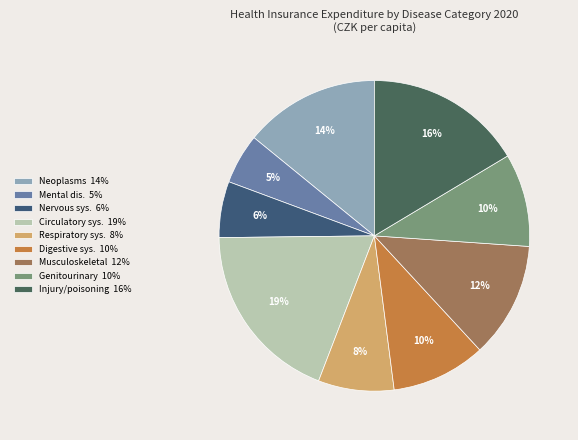

To the nearest percent, what is the average slice percentage?

11%